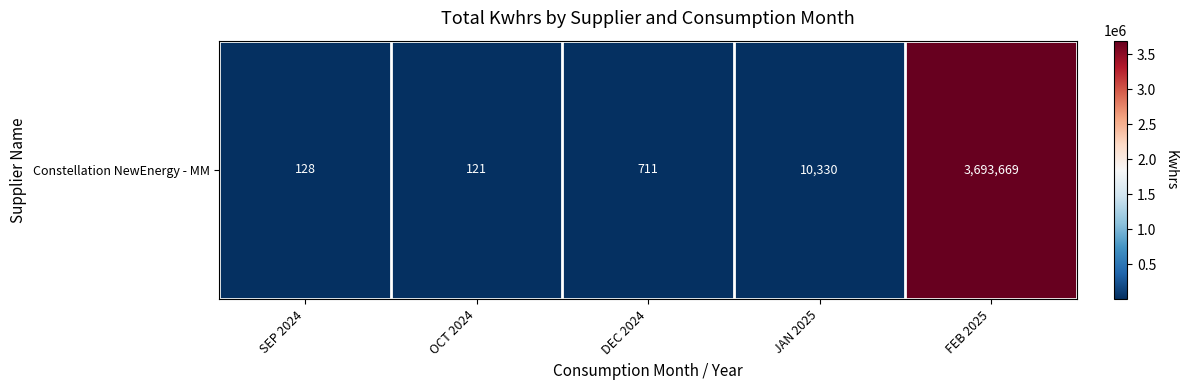

Rank the categories by value from highest to lowest.

FEB 2025, JAN 2025, DEC 2024, SEP 2024, OCT 2024